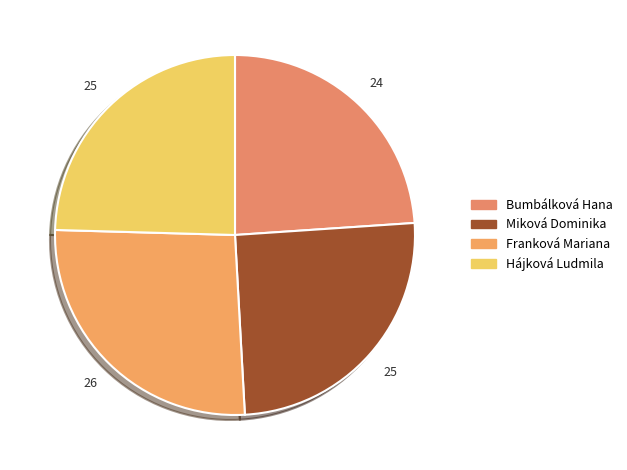

What percentage is NOT represented by Bumbálková Hana?

76.1%